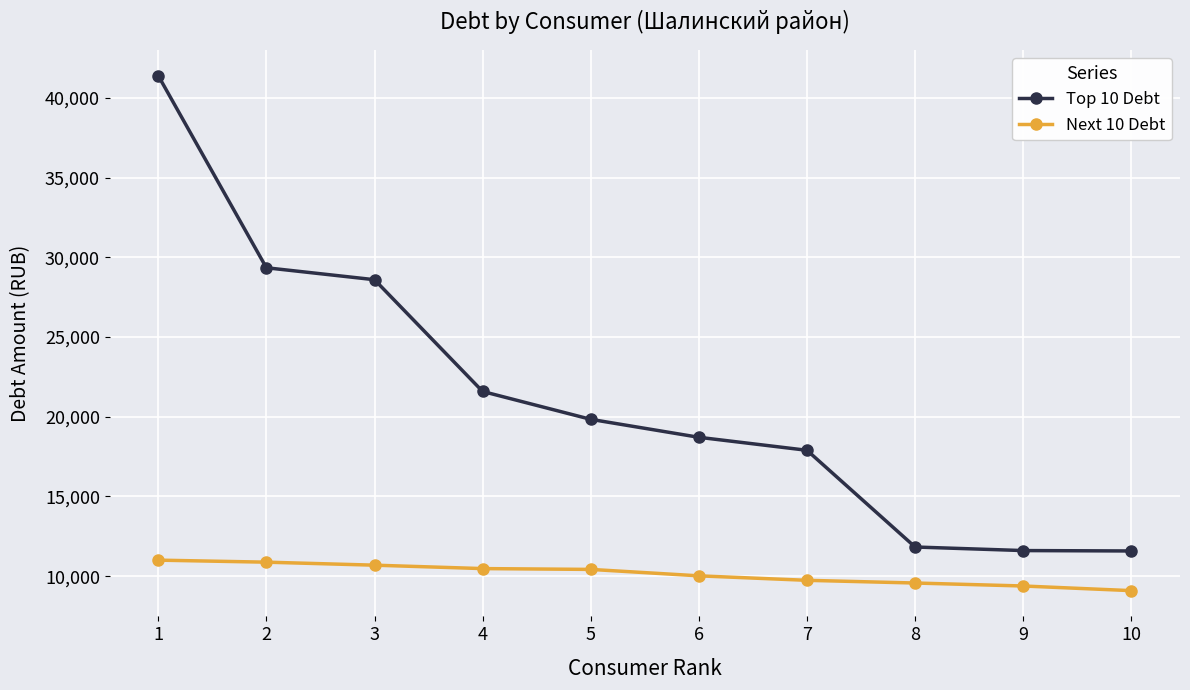

List the series in order of their peak value, highest first.

Top 10 Debt, Next 10 Debt